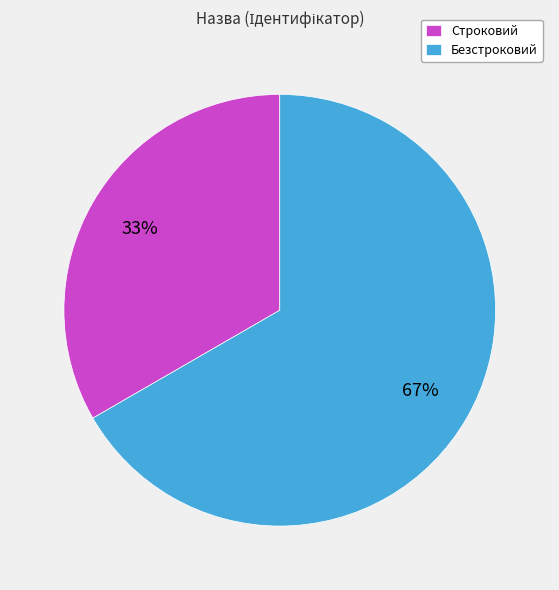

To the nearest percent, what is the combined percentage of Строковий and Безстроковий?

100%